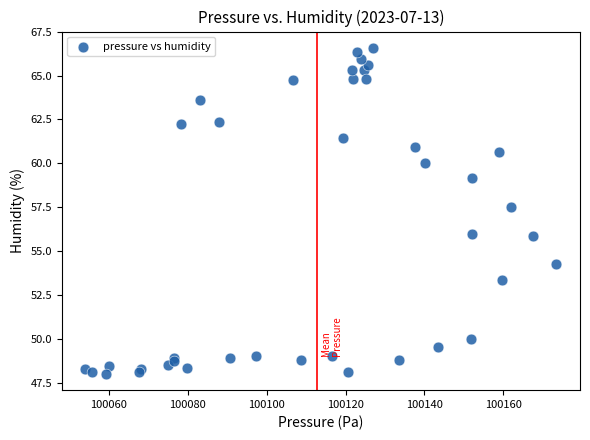

What Y value in the scatter plot is closest to 57?

57.5